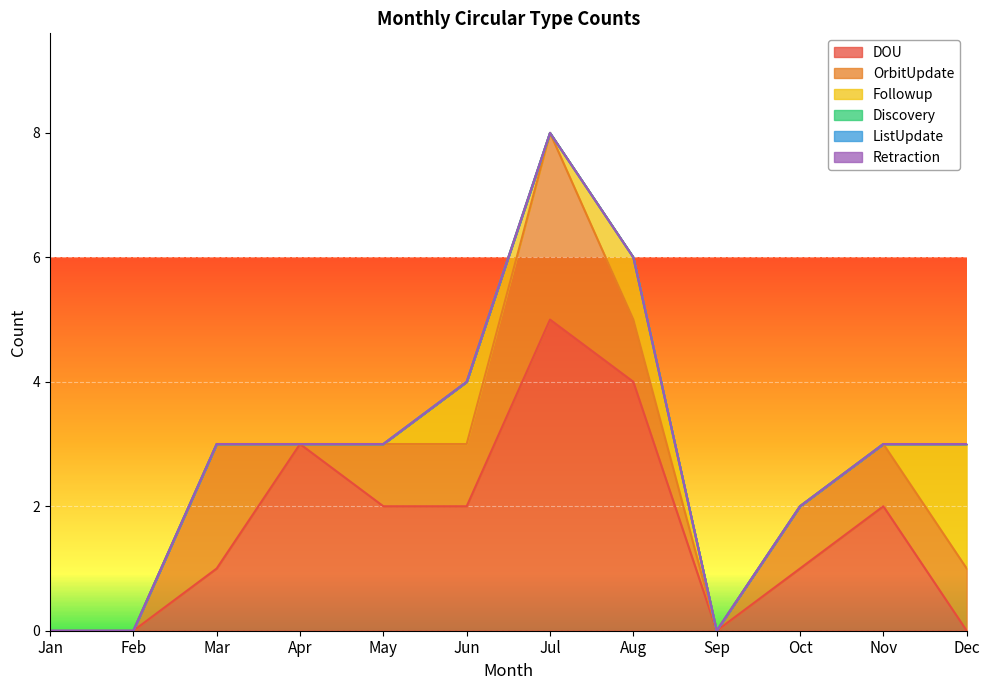

True or false: OrbitUpdate has more than 2 interior local peaks.

False